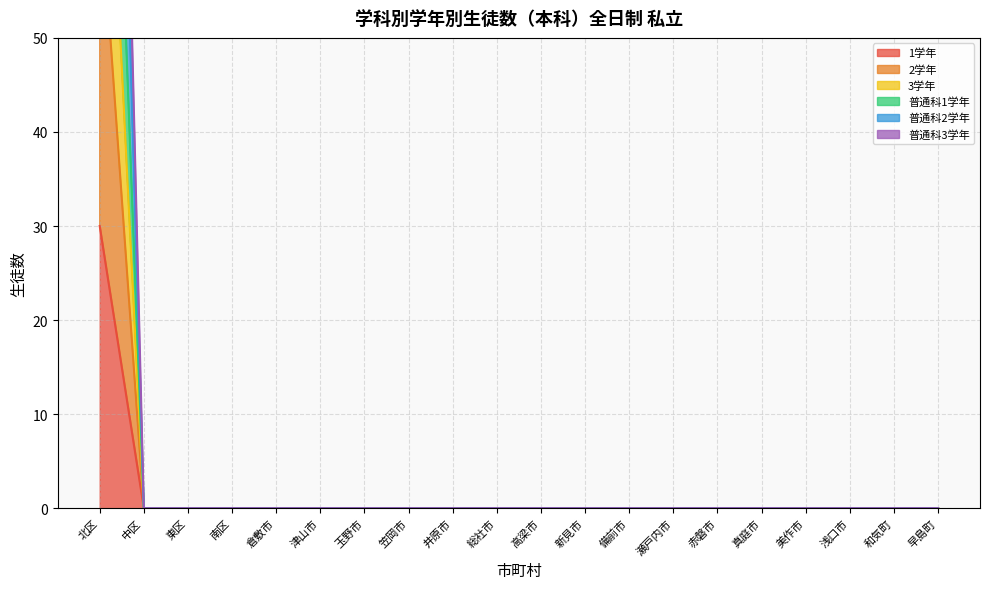

True or false: 3学年 and 1学年 cross at least once.

False